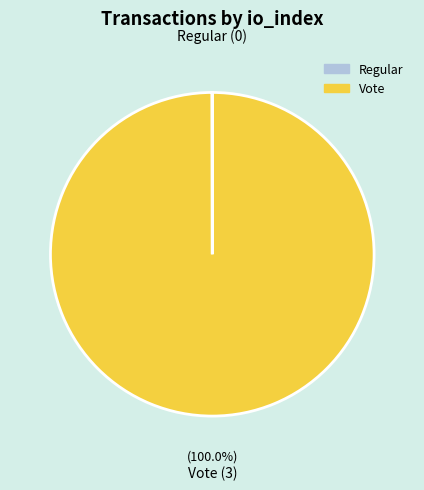

Is there any slice that represents more than half of the pie?

Yes